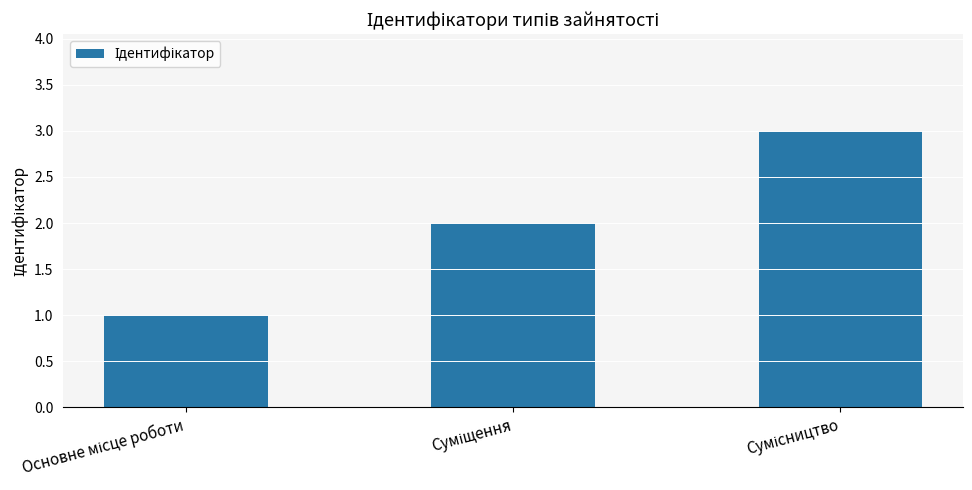

What is the maximum value shown in the chart?

3